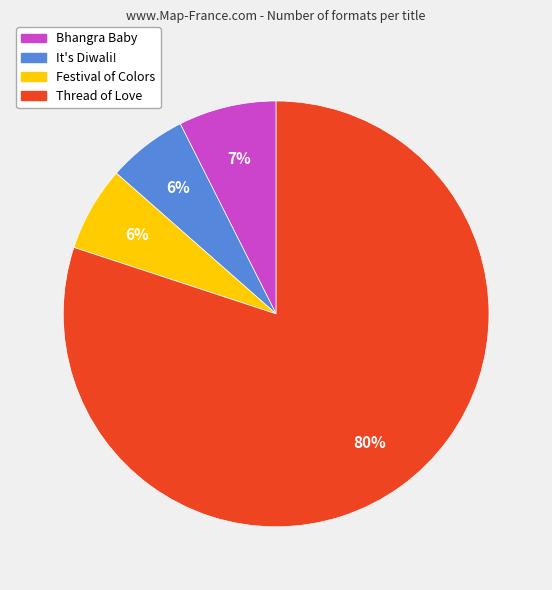

Count the number of slices in the pie.

4